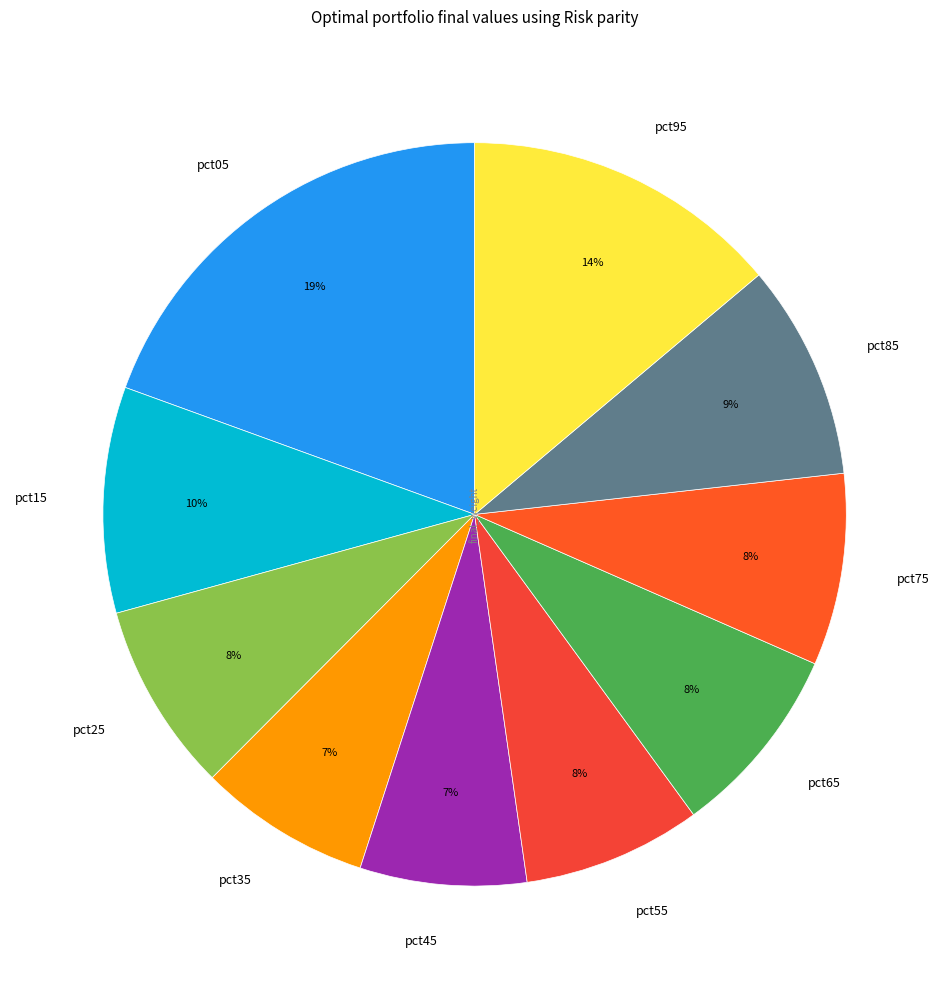

Does any single category account for the majority?

No